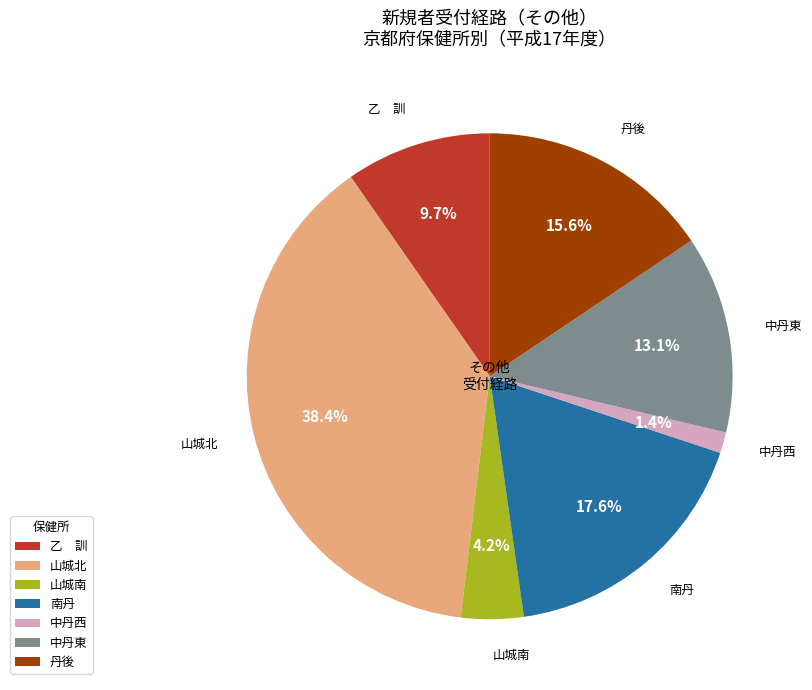

Rank the categories by value from lowest to highest.

中丹西, 山城南, 乙 訓, 中丹東, 丹後, 南丹, 山城北